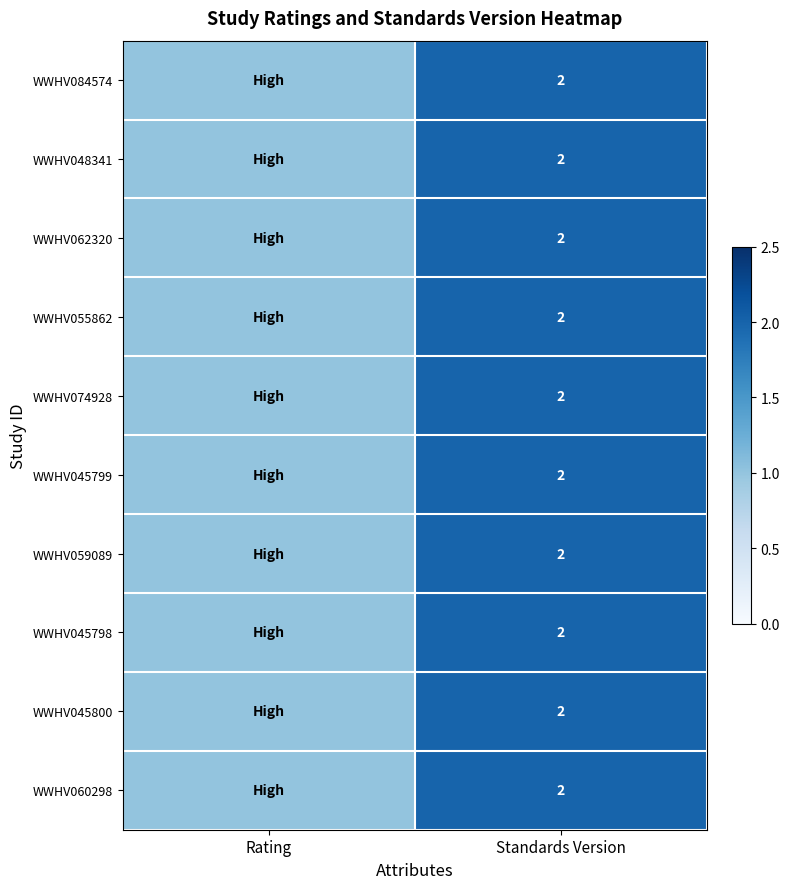

True or false: WWHV045800 has a value of 2 at Standards Version.

True